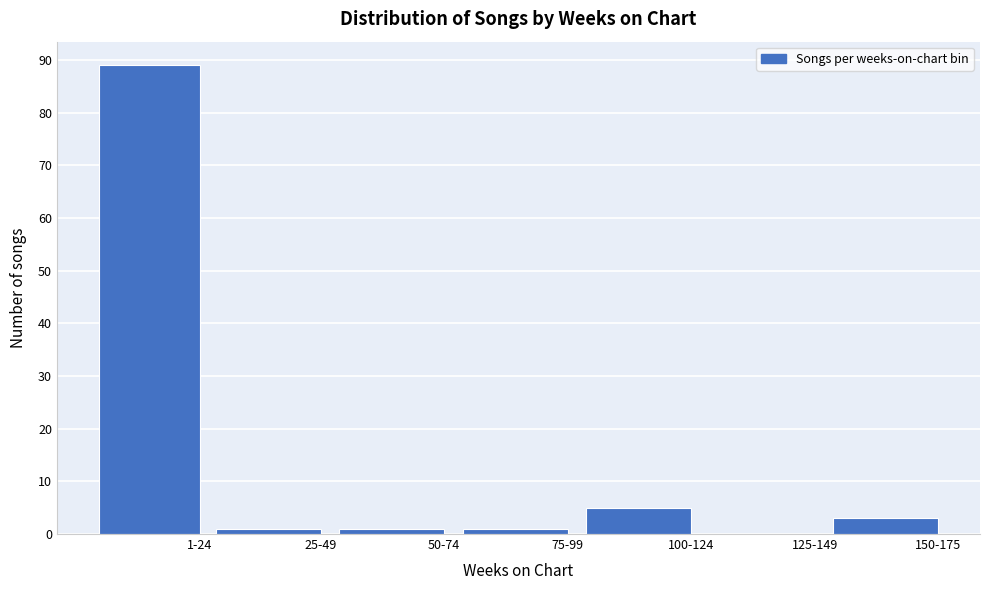

Reading right to left, transcribe all the data shown in this chart.

150-175=3	125-149=0	100-124=5	75-99=1	50-74=1	25-49=1	1-24=89